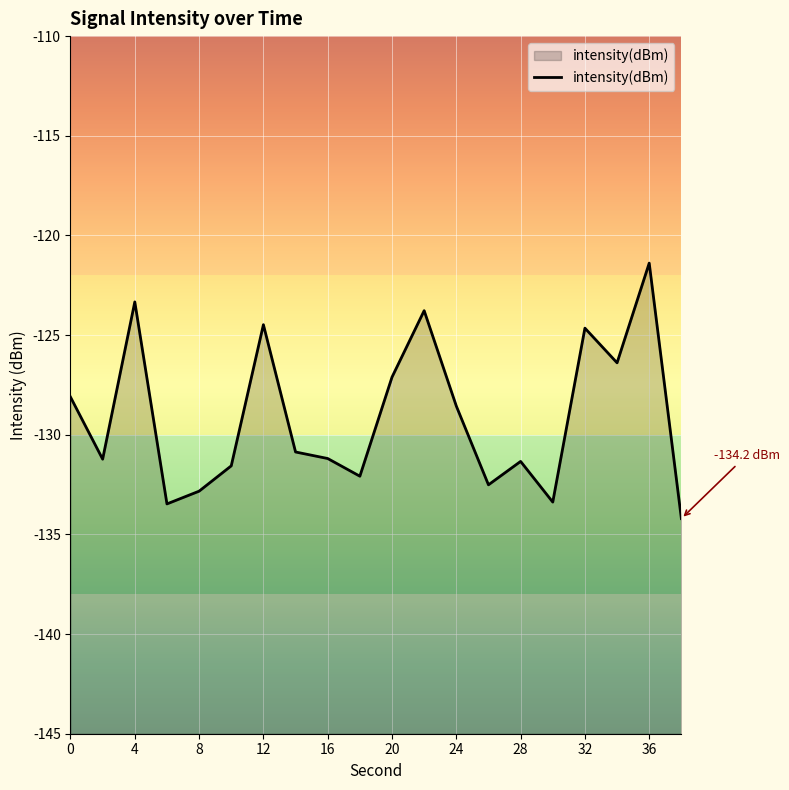

How many data points does each series have?

20